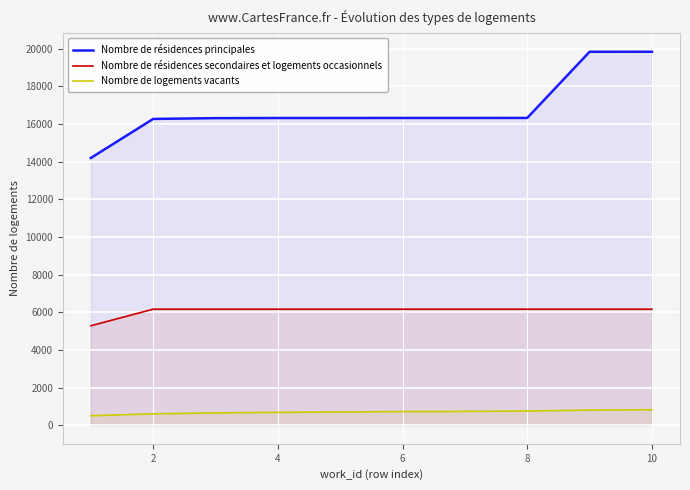

What is the spread (max minus min) of values at 8?

15579